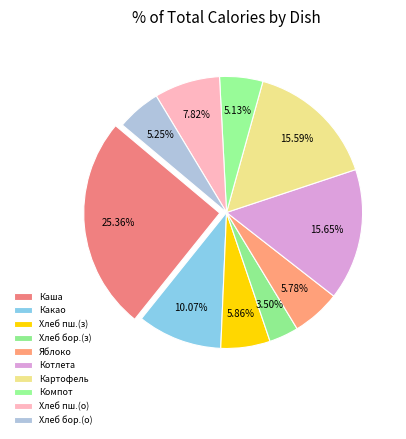

Which category has the biggest portion of the pie?

Каша пшенная